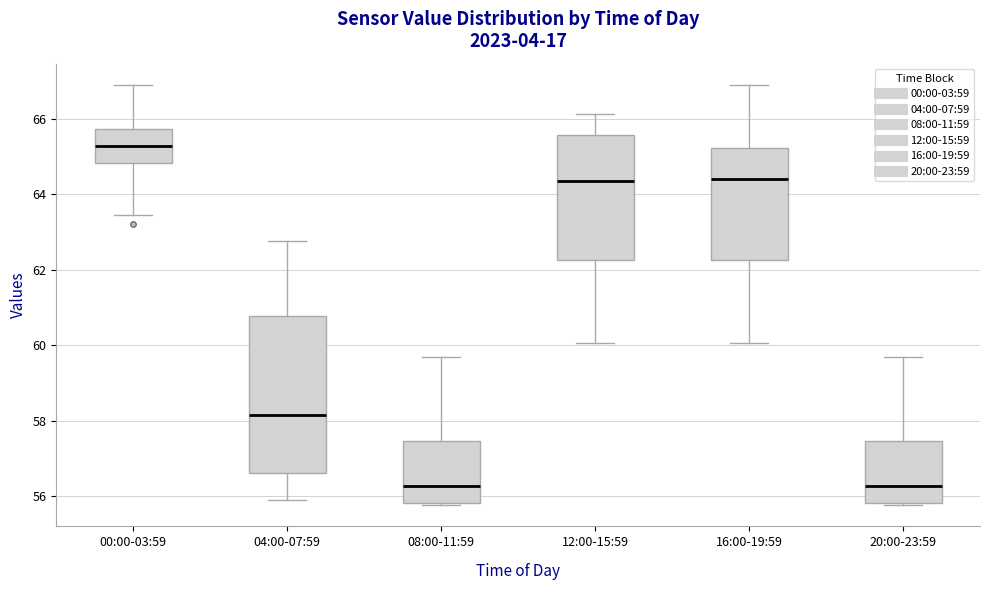

Where is the upper edge of the box for 04:00-07:59 on the y-axis? The values are not printed on the chart, so give them approximately, as read against the axis.

60.8